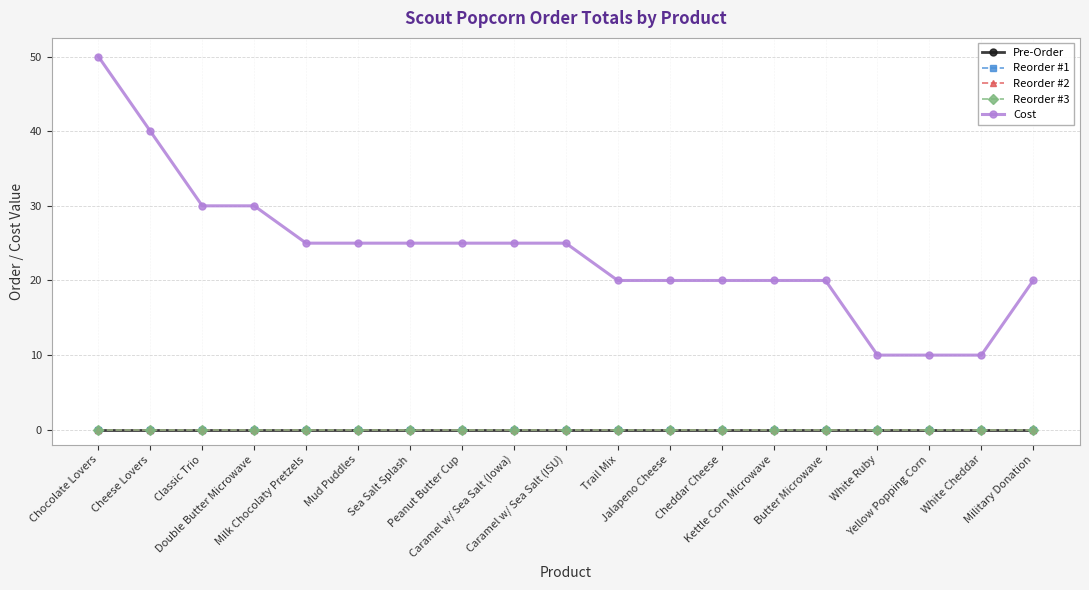

Which category has the lowest value across all series?

Chocolate Lovers